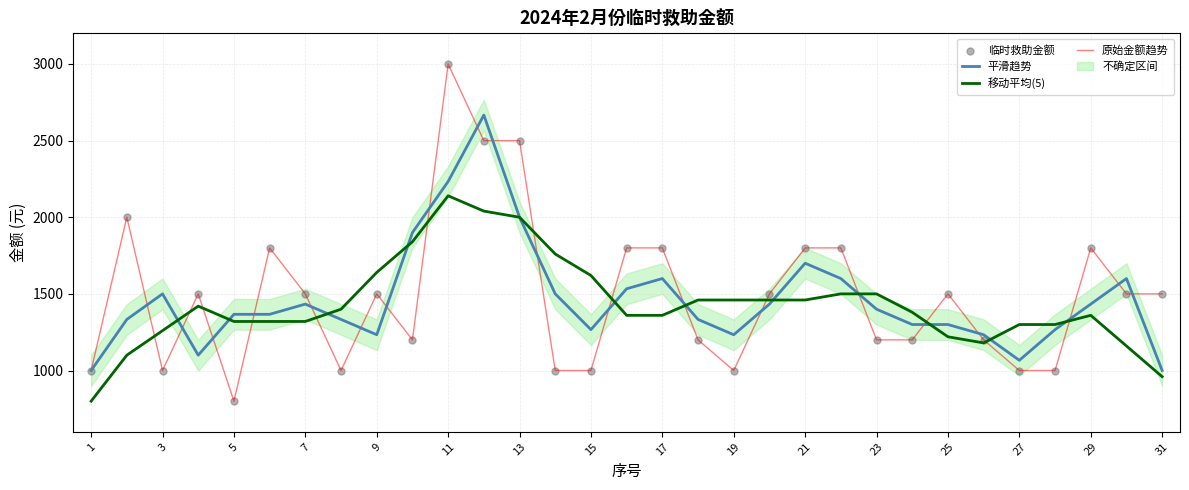

Which series has the largest total across all categories?

原始金额趋势